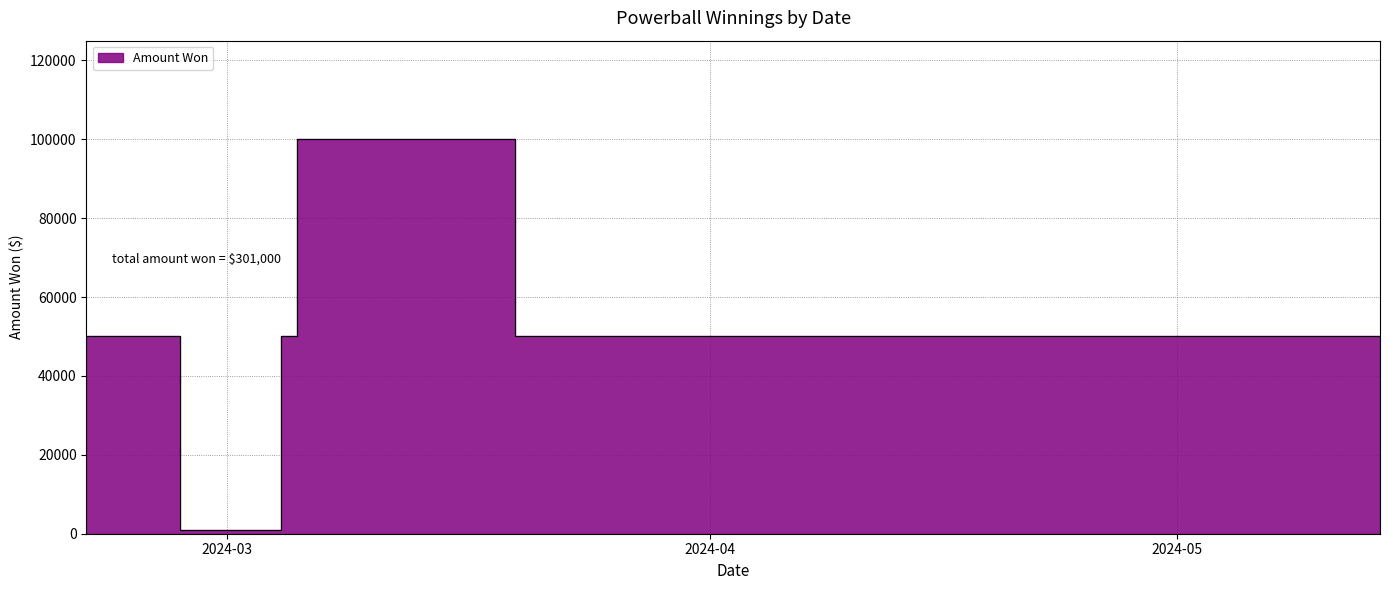

What is the minimum value shown in the chart?

1000